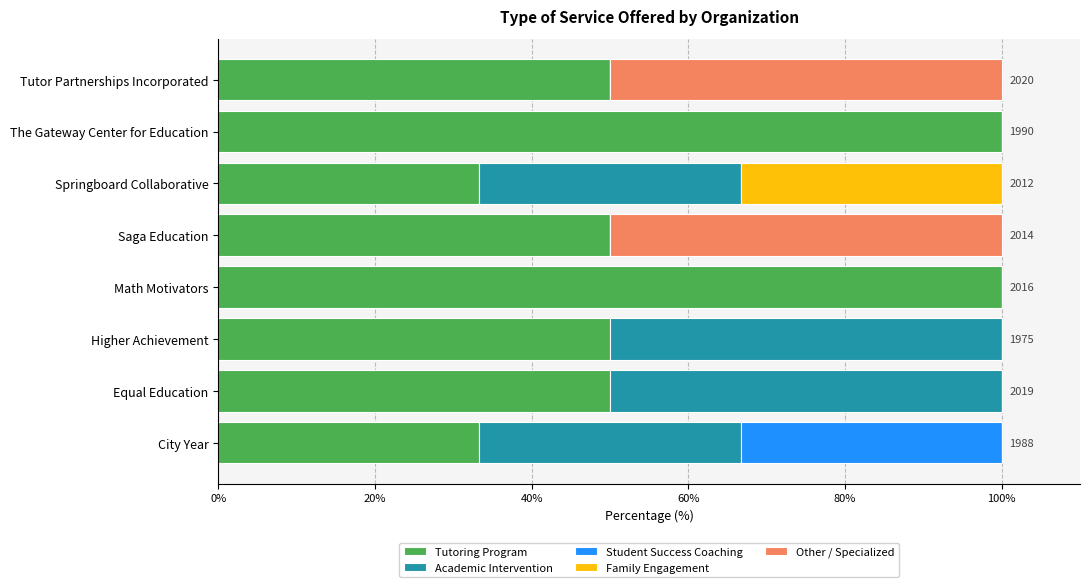

True or false: Tutoring Program has a value of 50.0 at Equal Education.

True